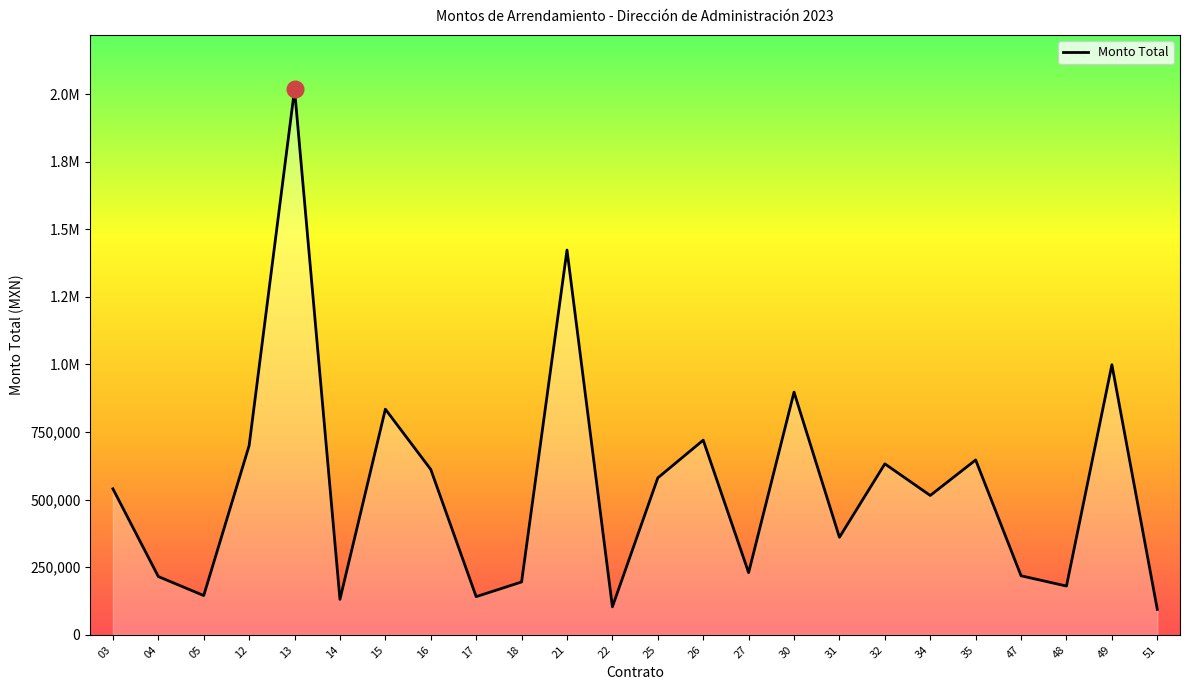

Approximately how many times larger is the value at 03 compared to 32?

0.9